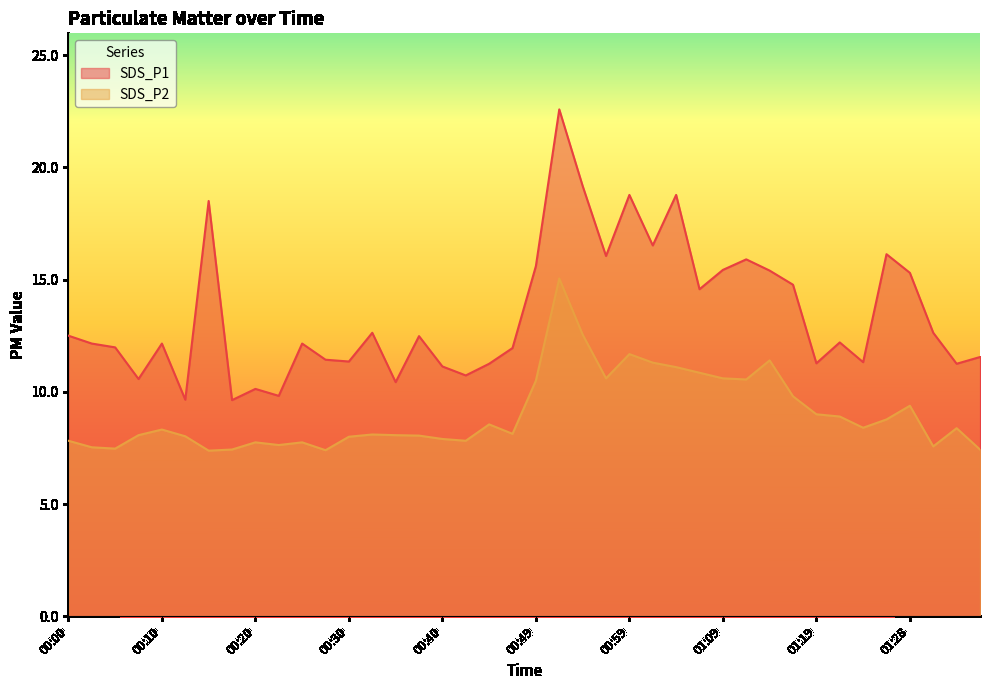

In SDS_P1, how many points are lower than both neighbors (excluding endpoints)?

13